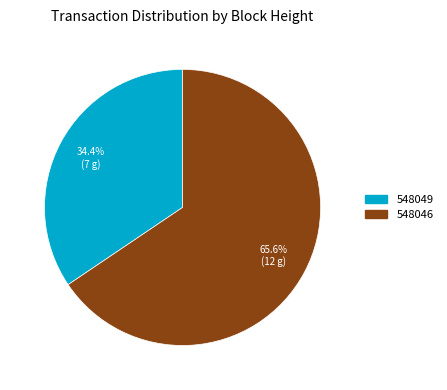

Rank the categories by value from highest to lowest.

548046, 548049